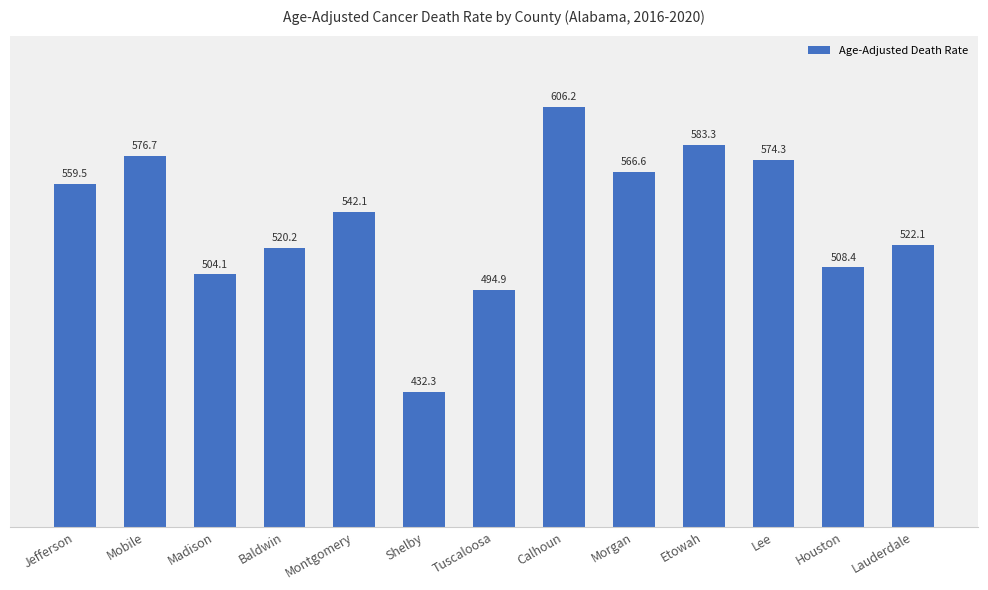

Which category has the highest value across all series?

Calhoun